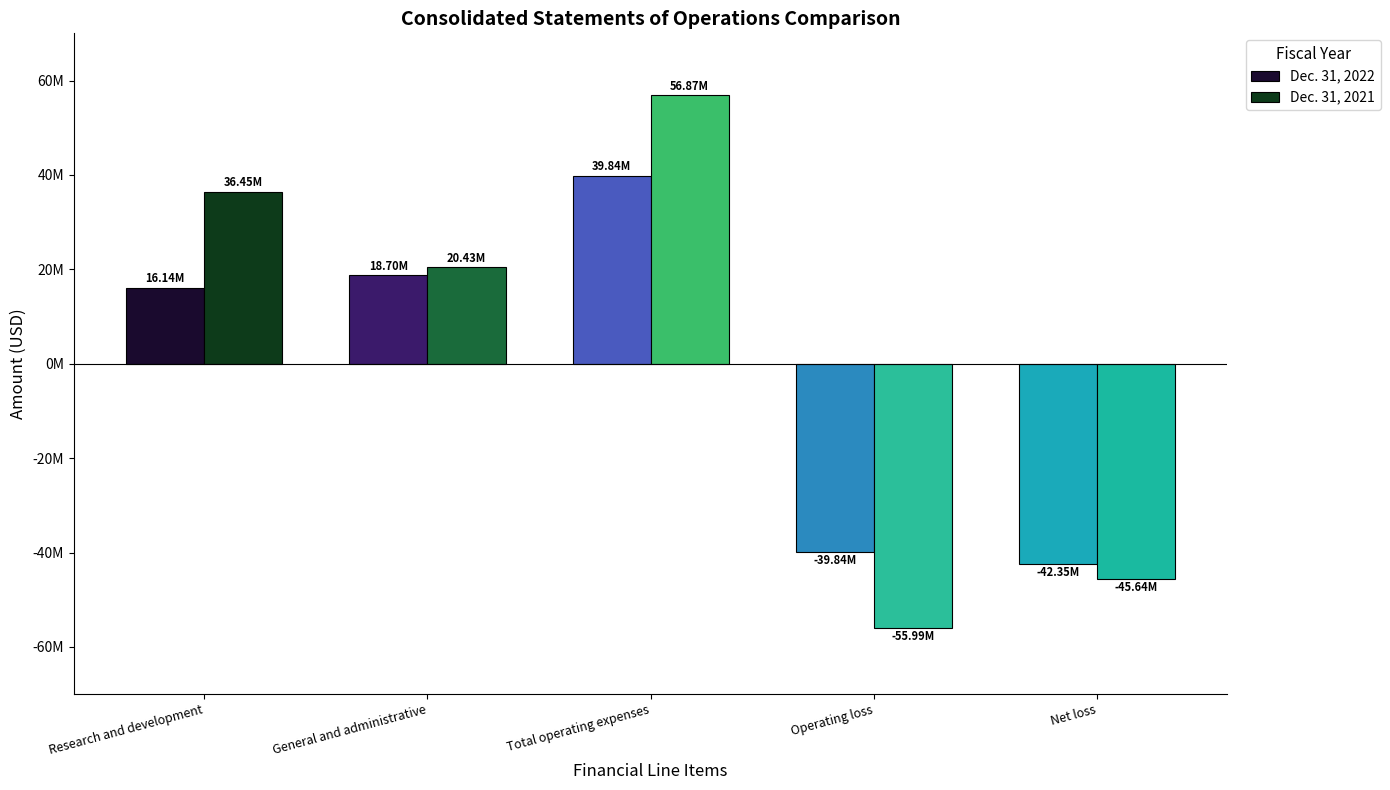

Where does the Dec. 31, 2021 series first go above 20425444?

Research and development